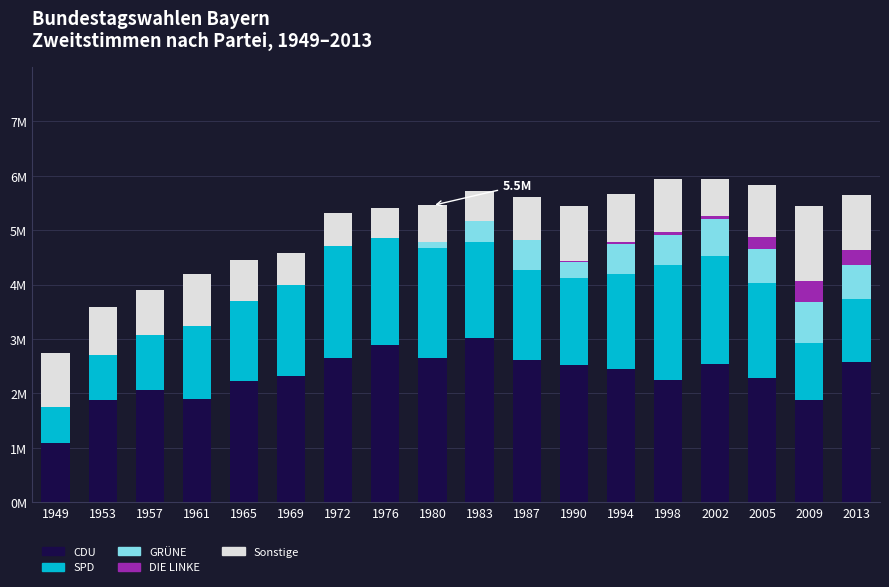

Between 1987 and 2013, which series saw the biggest shift?

SPD